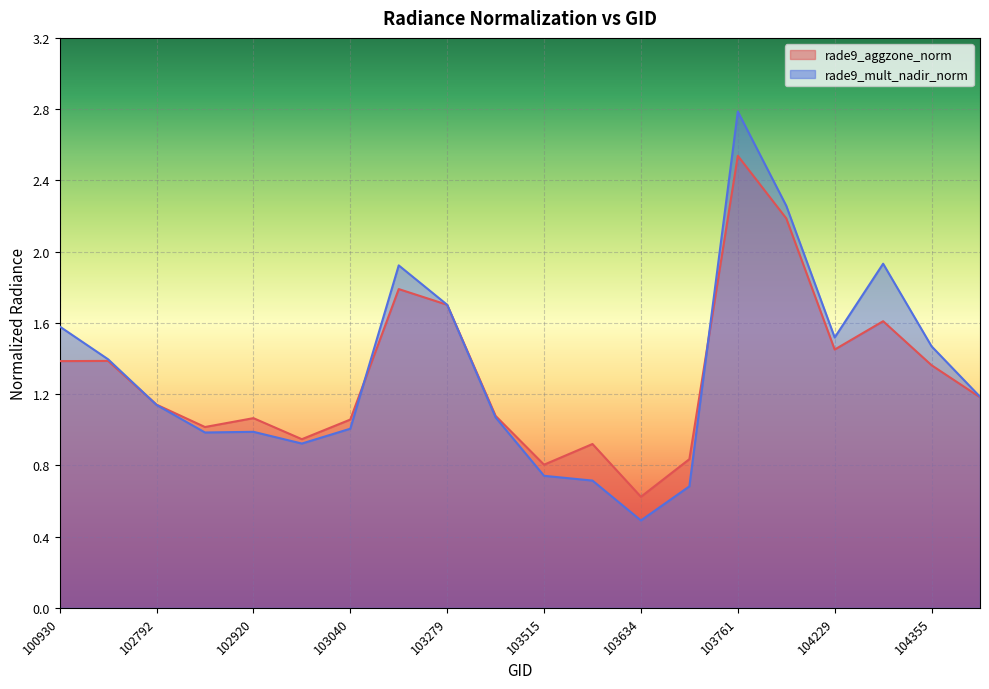

Is it true that rade9_aggzone_norm equals 0.2 at 103524?

False